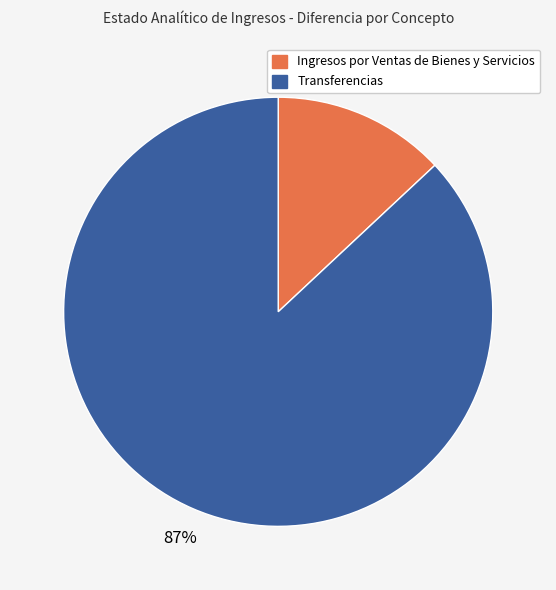

To the nearest percent, what is the difference between the largest and smallest slice percentages?

74%